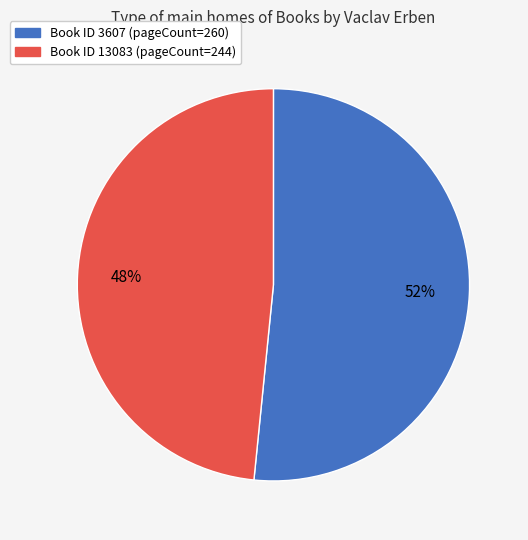

What percentage is the Book ID 3607 (pageCount=260) slice, to the nearest percent?

52%